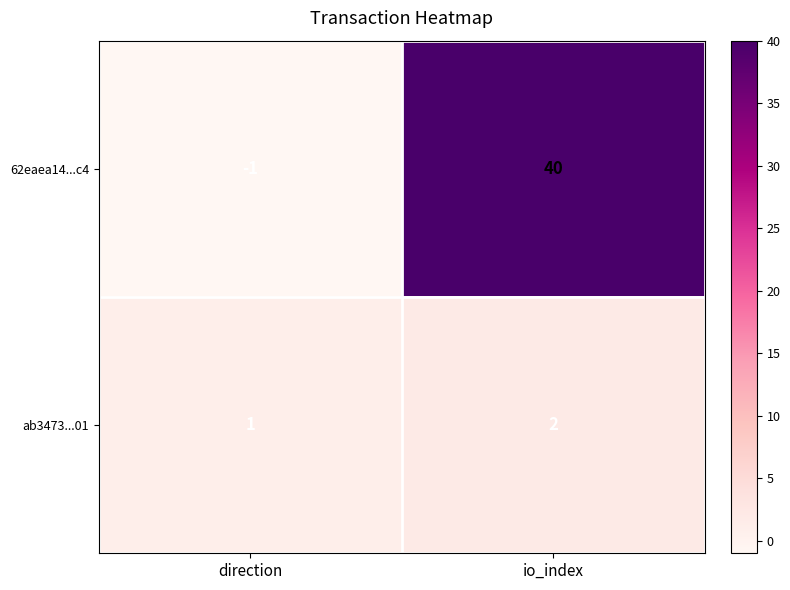

At which category is the sum across all series the highest?

io_index